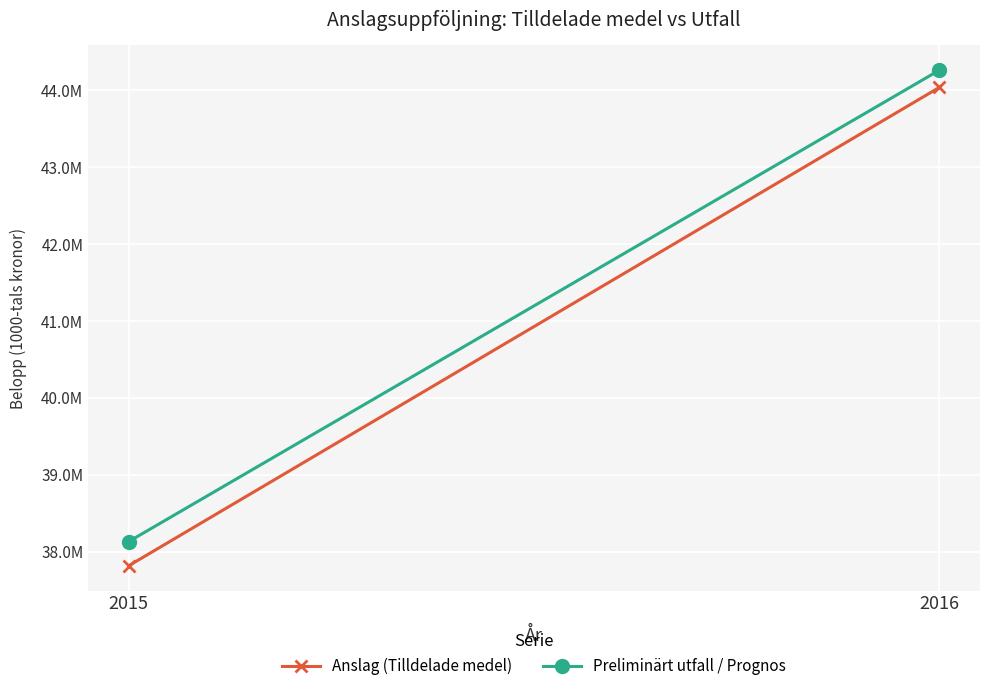

At which category does the chart reach its minimum across all series?

2015